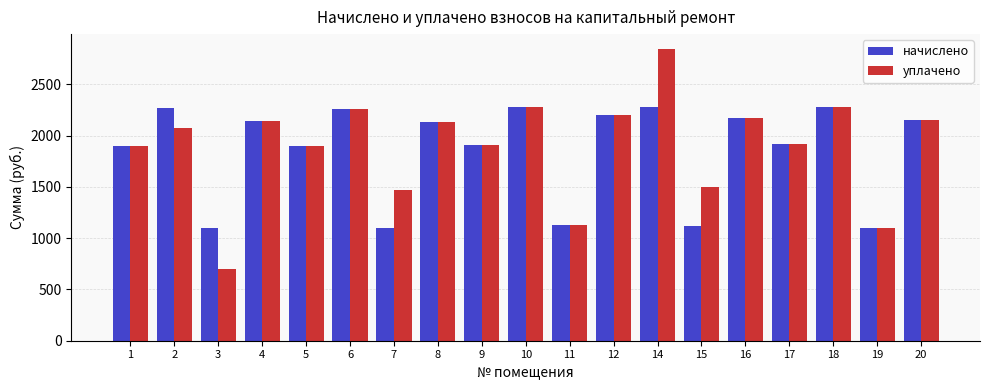

Read the уплачено value at 15.

1494.5